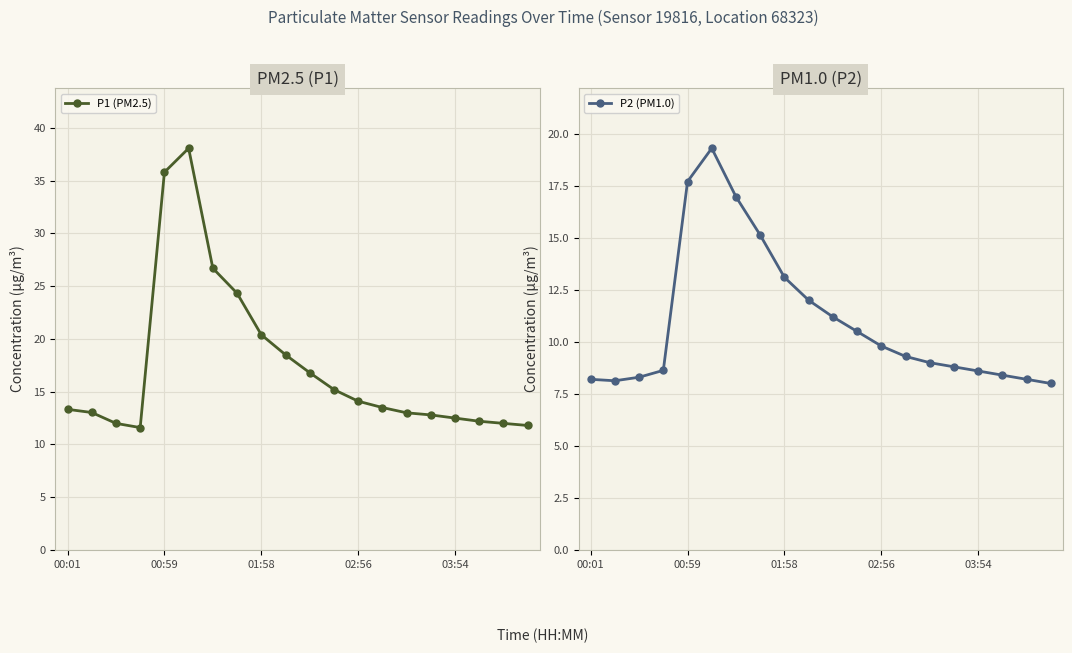

The P1 (PM2.5) series shows 13.3 at 00:01. True or false?

True